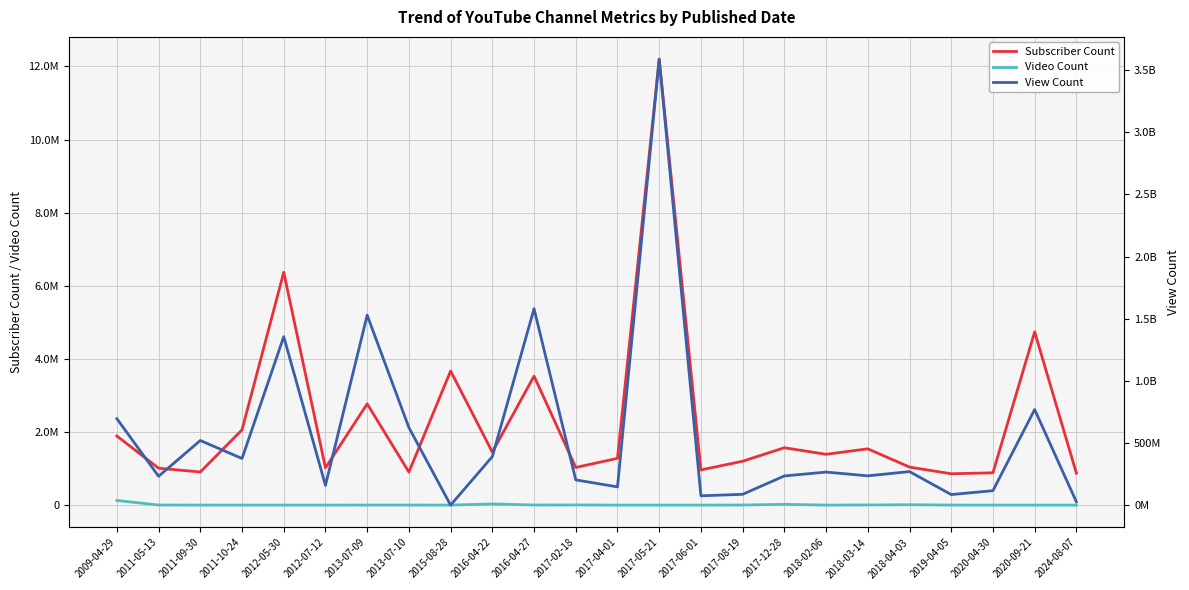

What is the value of the View Count point at the 18th from the left?

267156419